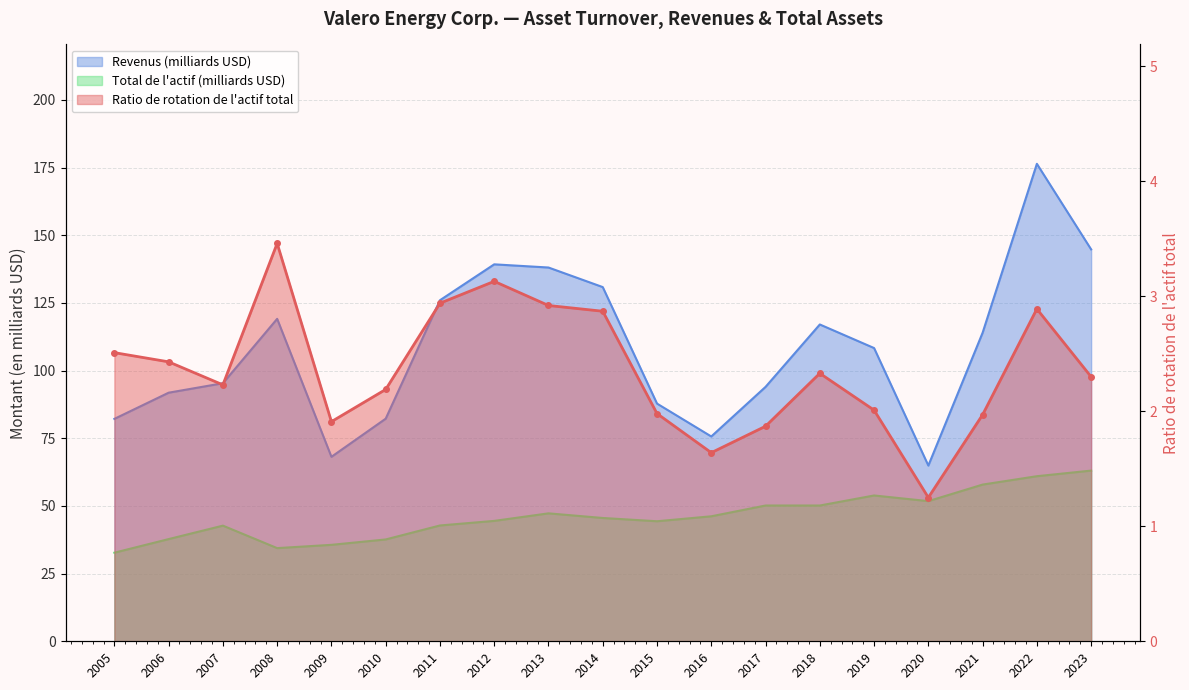

The value of Total de l'actif (milliards) at 2010 is 37.6. True or false?

True